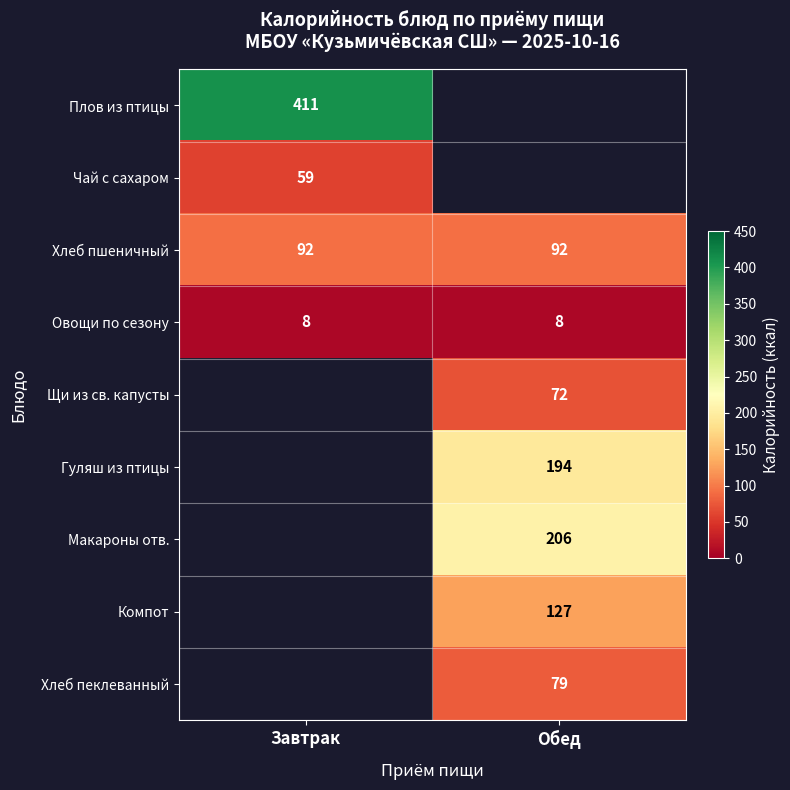

How many distinct data groups are displayed?

9